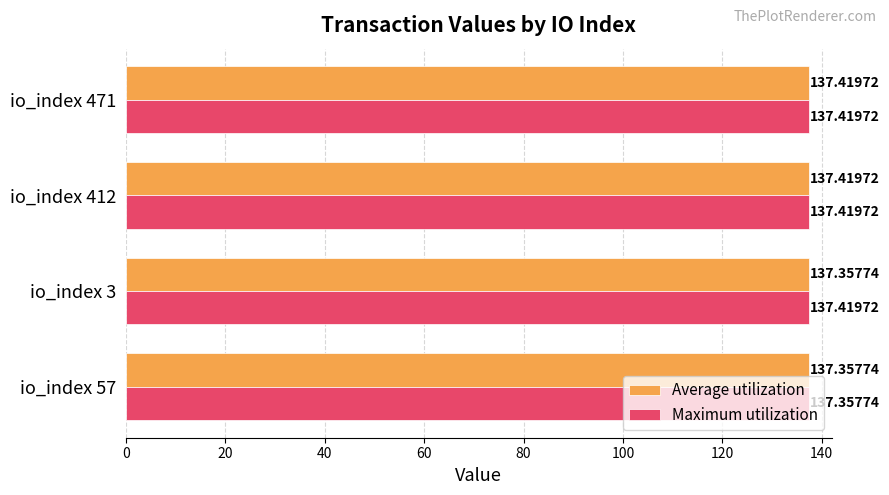

What is the average value of the Maximum utilization series?

137.4